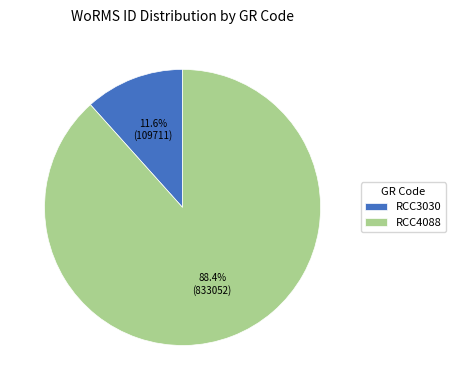

What percentage do RCC3030 and RCC4088 together represent?

100.0%